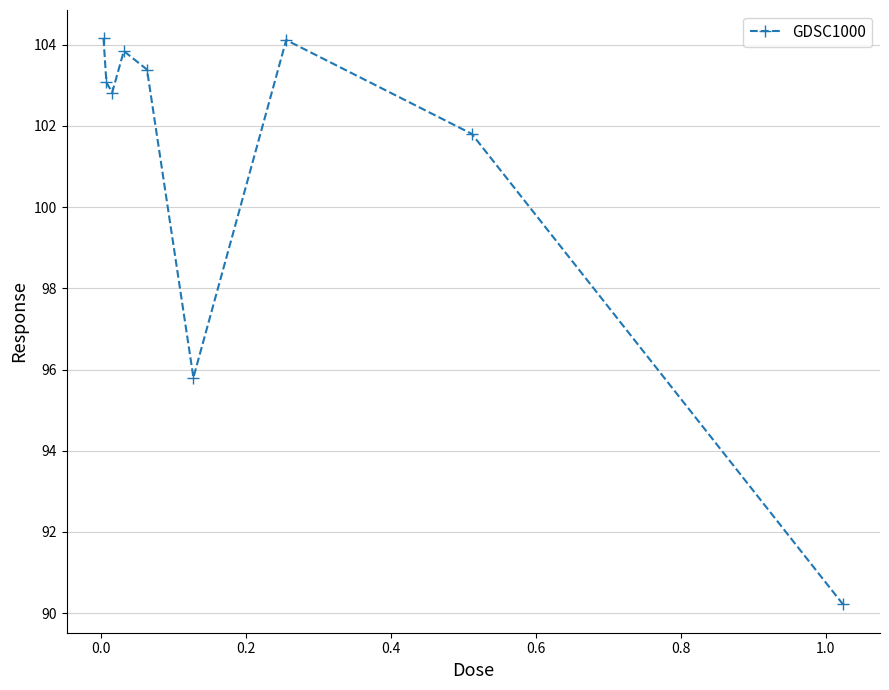

What is the average value?

101.0